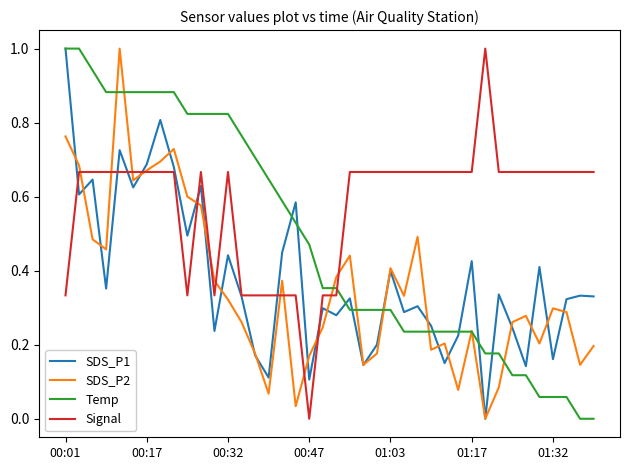

How many intersections are there between Signal and Temp?

1